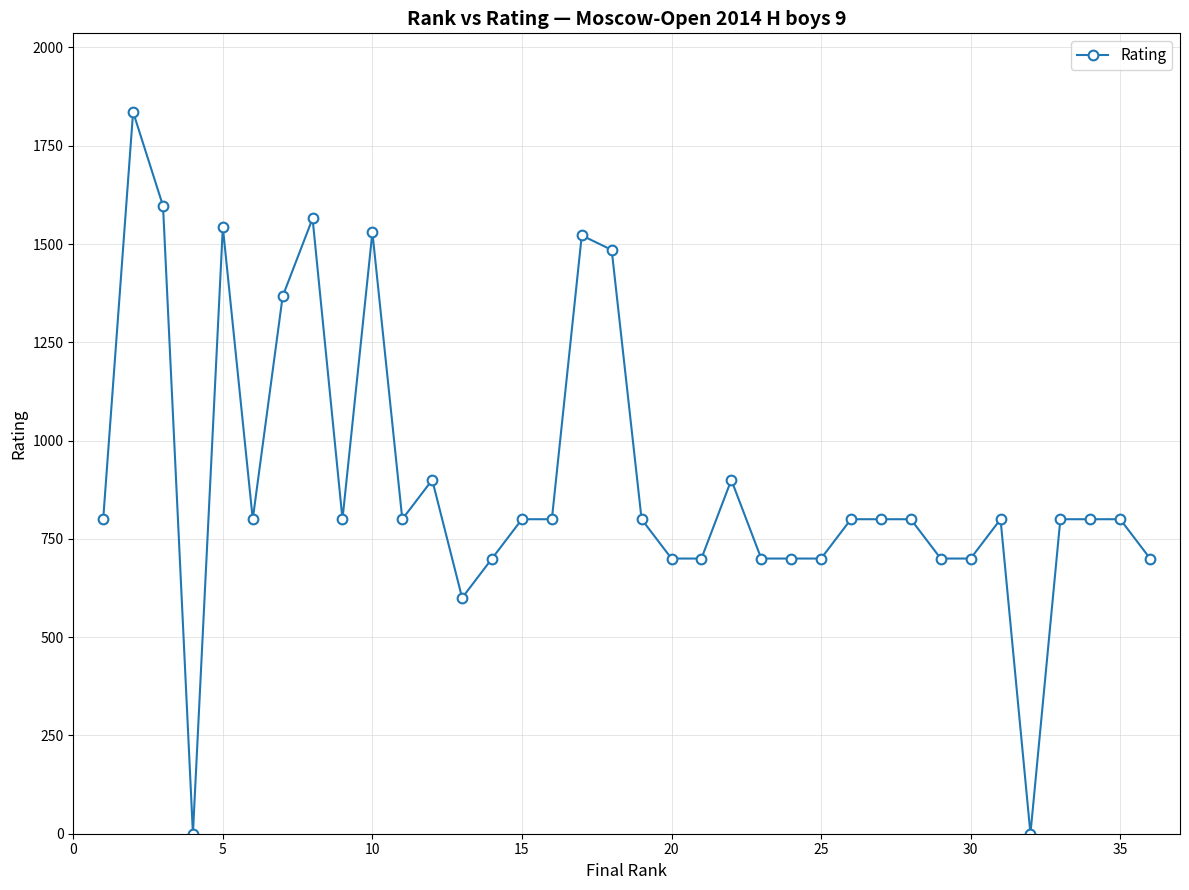

What is the difference between the maximum and second lowest values?

1836